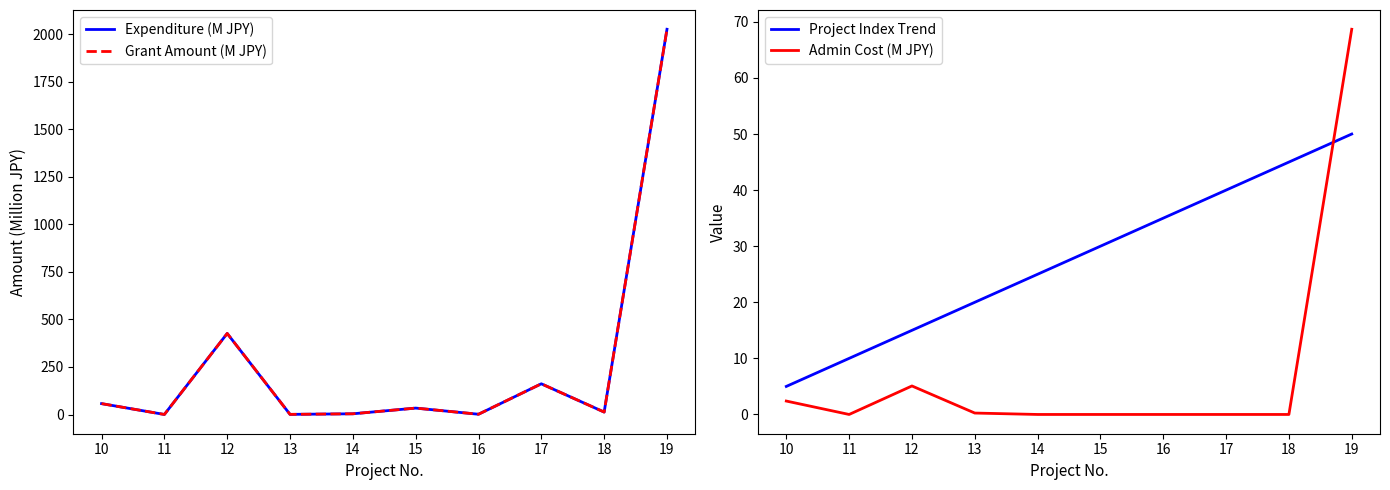

Which series has the largest total across all categories?

Expenditure (M JPY)